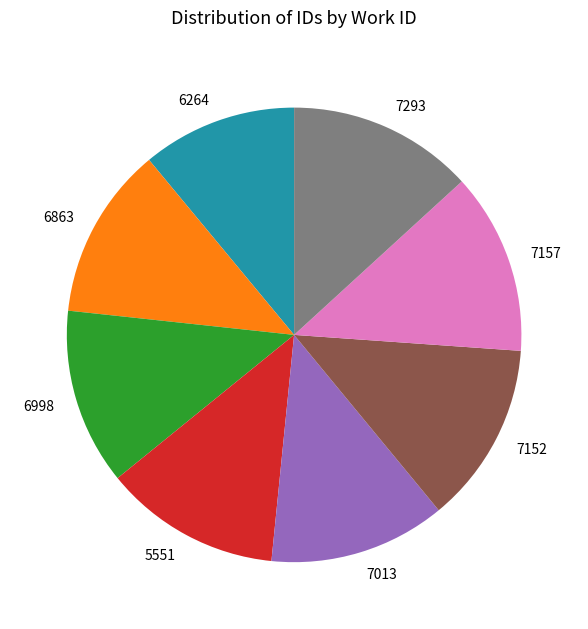

Does 6264 represent more than half of the total?

No